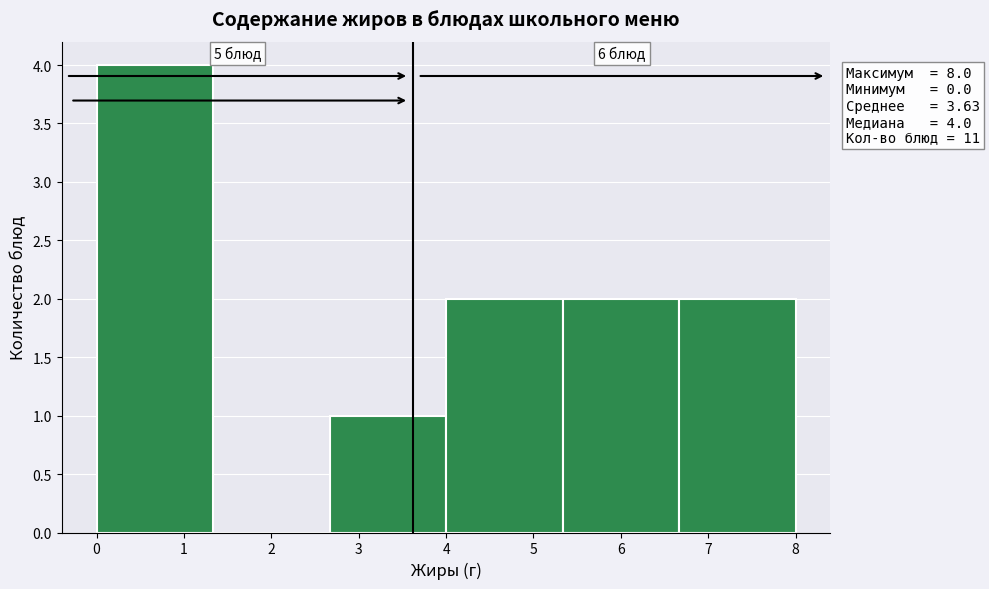

Which range on the x-axis has the tallest bar?

0.0 to 1.3